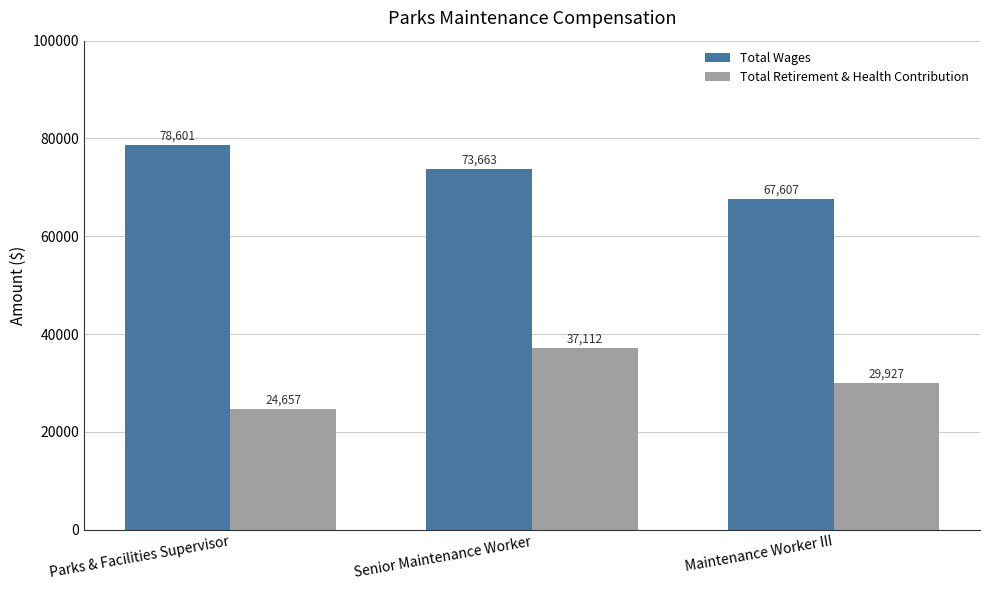

What is the difference between the highest and lowest values at Parks & Facilities Supervisor?

53944